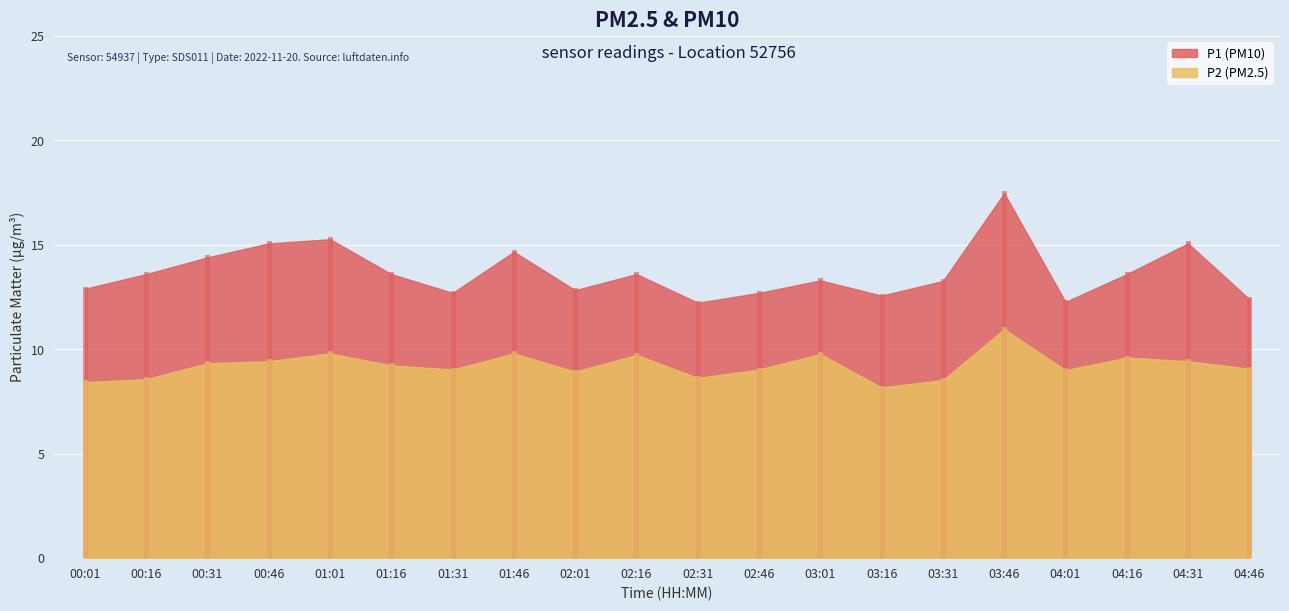

At which category does the chart reach its minimum across all series?

03:16